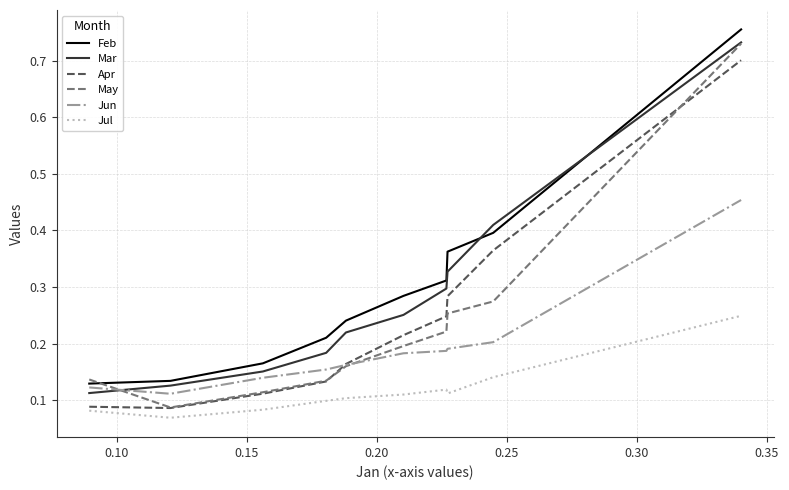

What are all the series names shown in the legend?

Feb, Mar, Apr, May, Jun, Jul